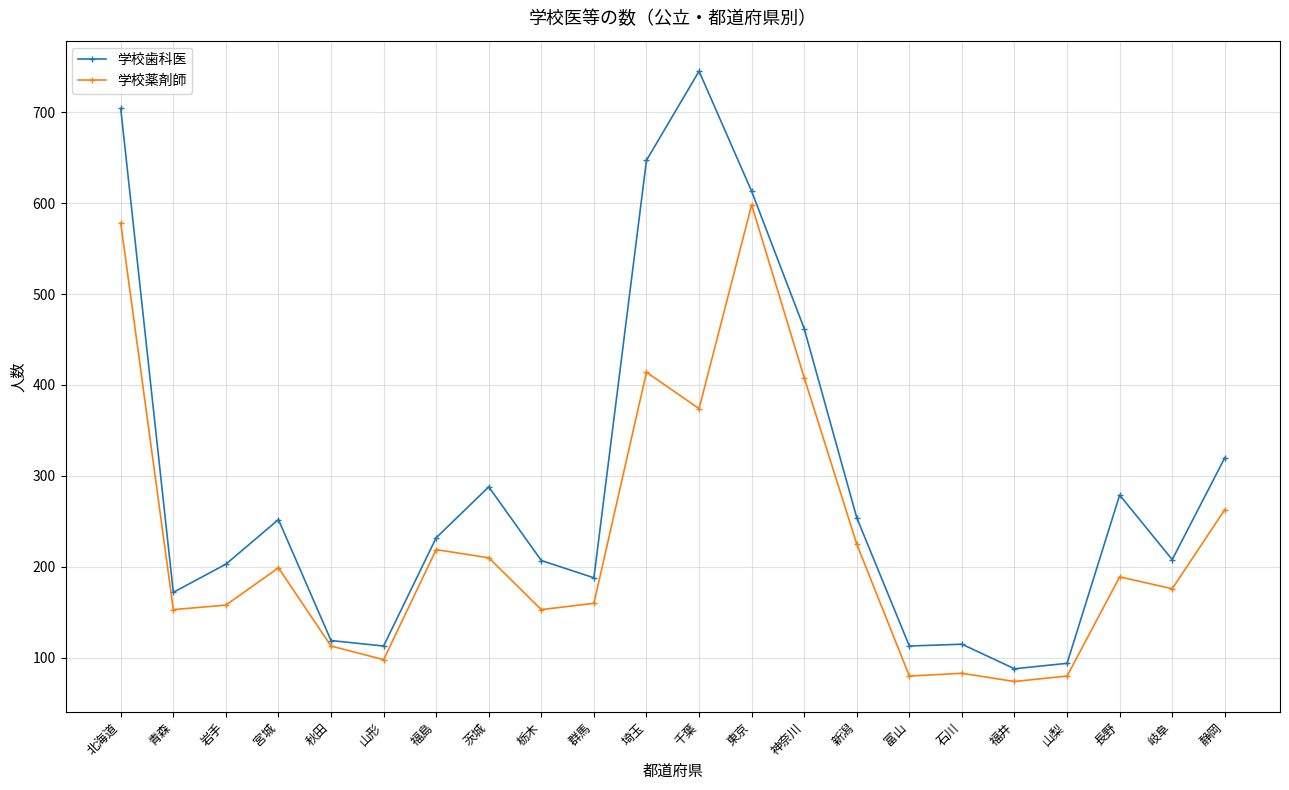

The value of 学校薬剤師 at 東京 is 598. True or false?

True